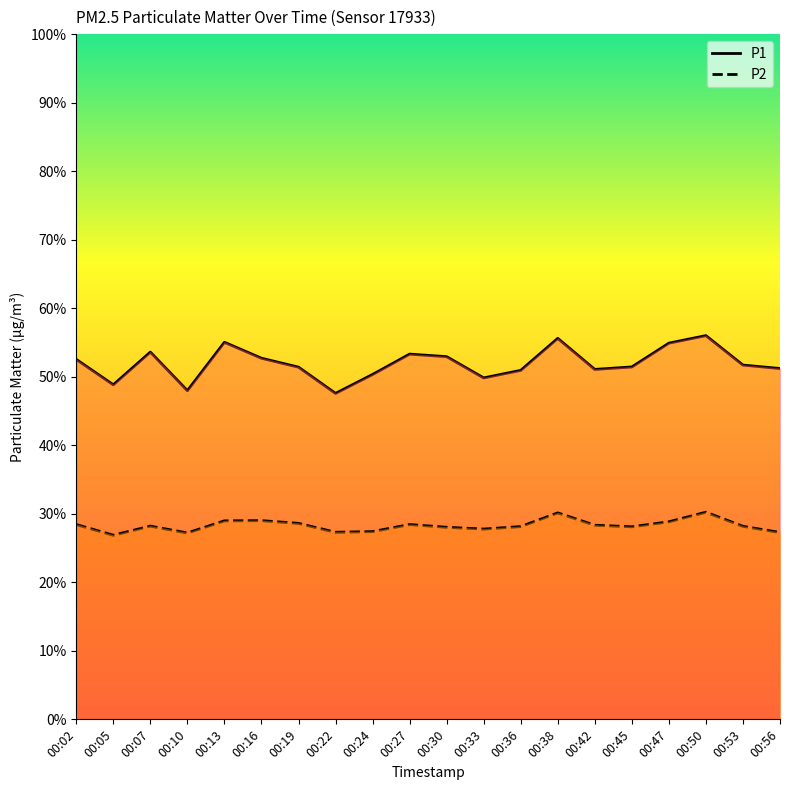

Rank the categories by P1 value from highest to lowest.

00:50, 00:38, 00:13, 00:47, 00:07, 00:27, 00:30, 00:16, 00:02, 00:53, 00:45, 00:19, 00:56, 00:42, 00:36, 00:24, 00:33, 00:05, 00:10, 00:22